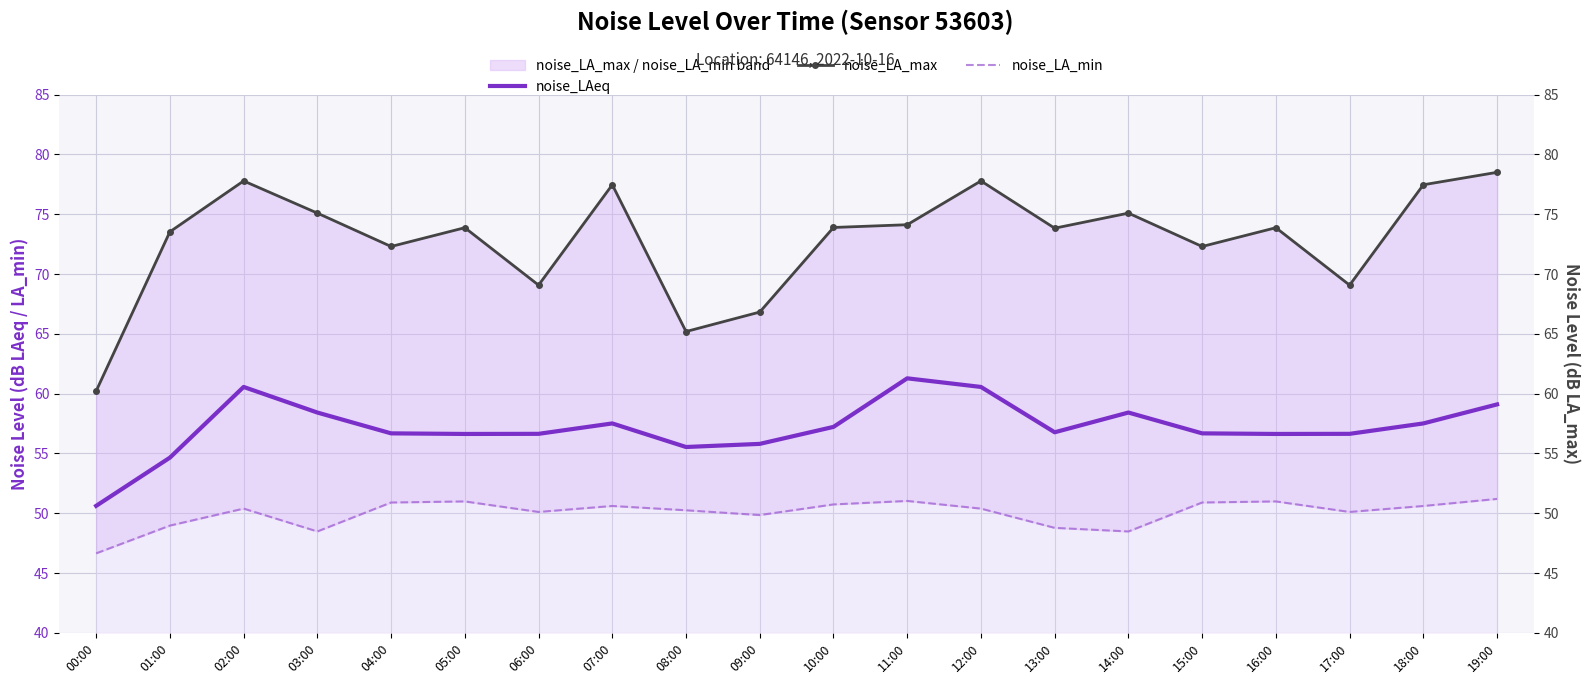

What is the difference between the maximum and second lowest values in the noise_LAeq series?

6.6